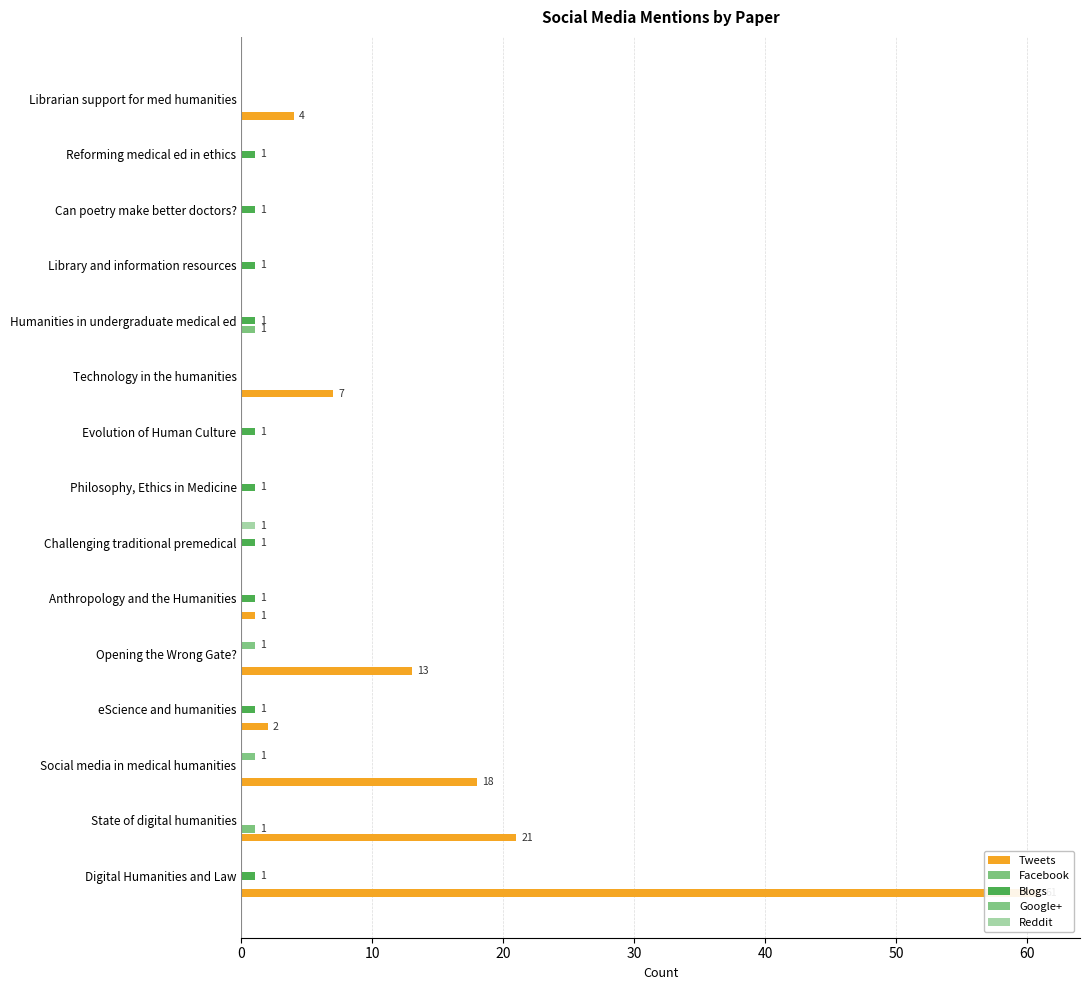

Which series changed the most between Social media in medical humanities and Can poetry make better doctors??

Tweets